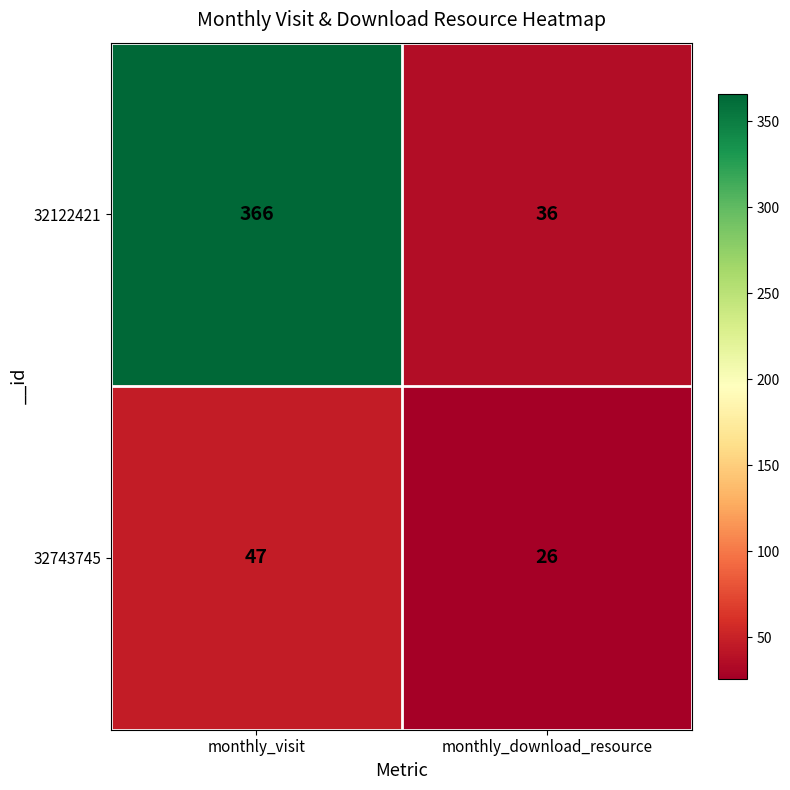

The 32122421 series shows 610 at monthly_visit. True or false?

False